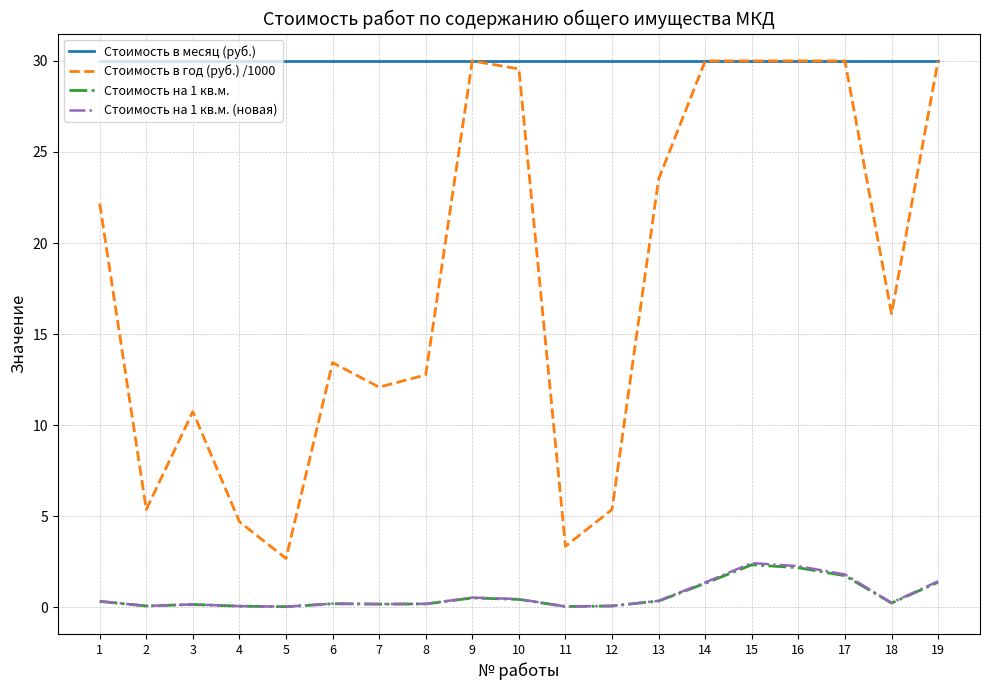

Does the chart display data point markers on the line(s)?

No